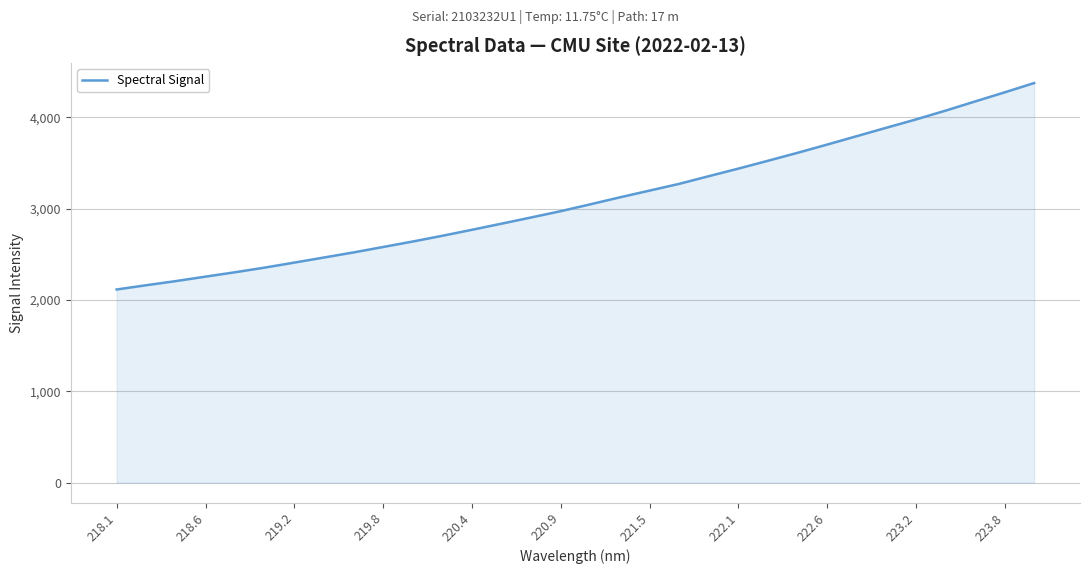

What is the smallest value displayed?

2114.5